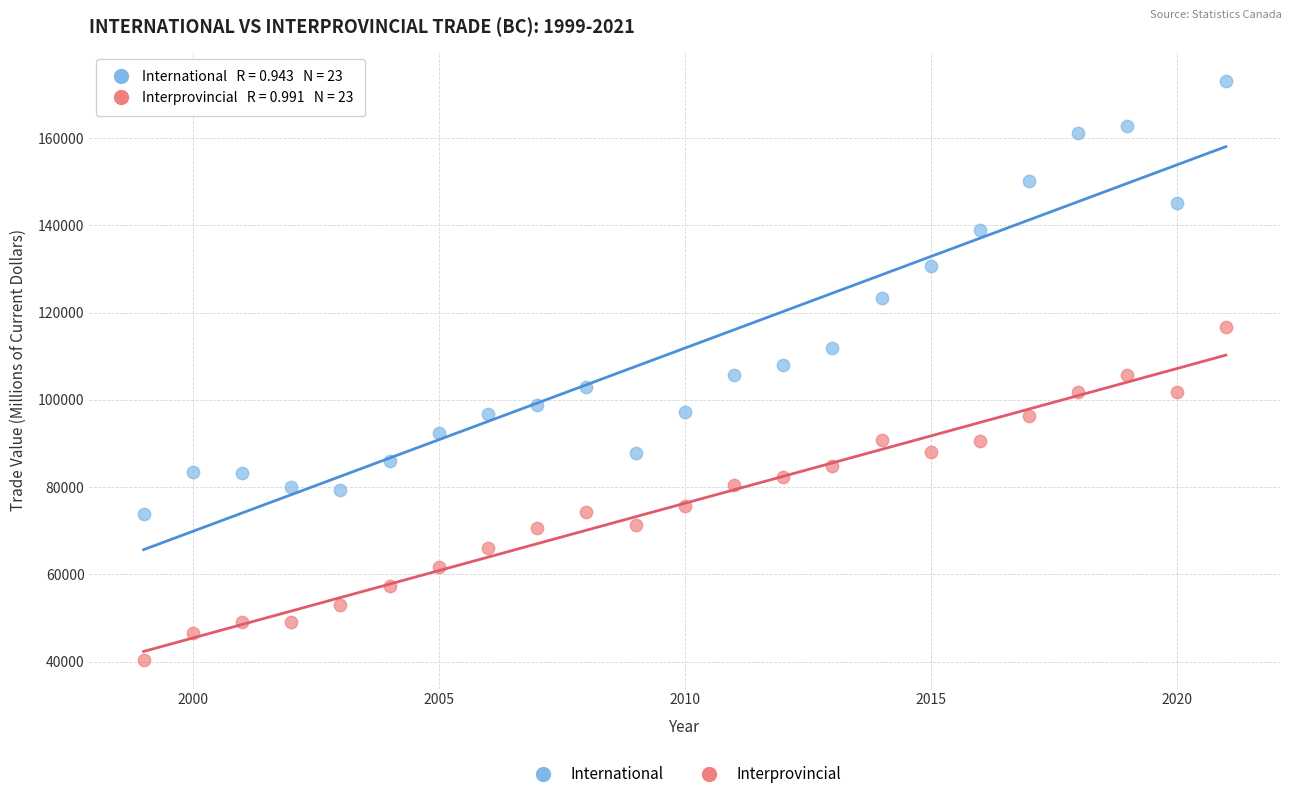

Which series reaches the minimum Y coordinate?

Interprovincial